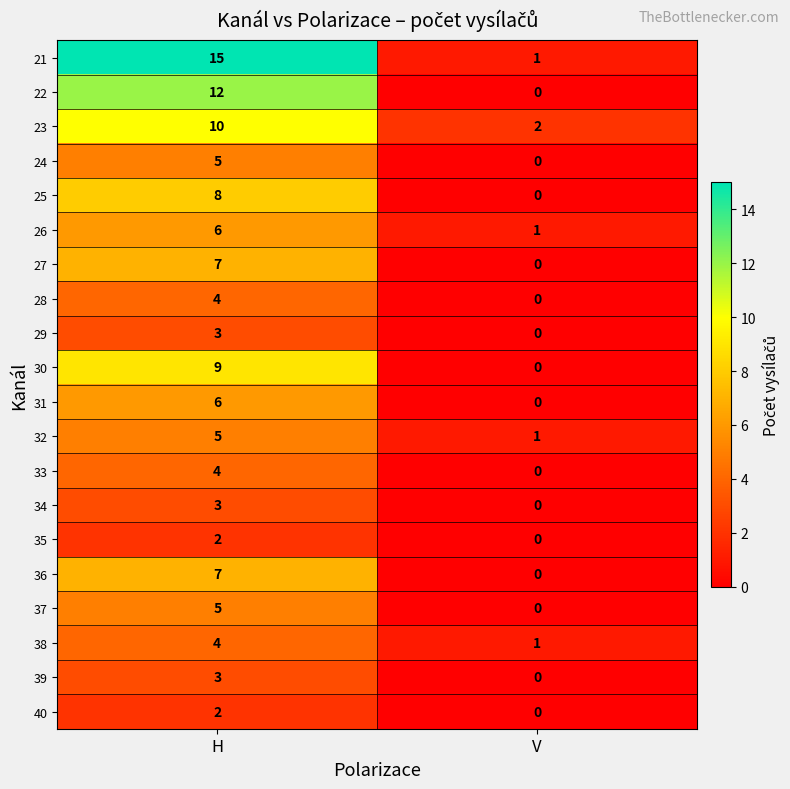

At how many categories does at least one series exceed 12?

1